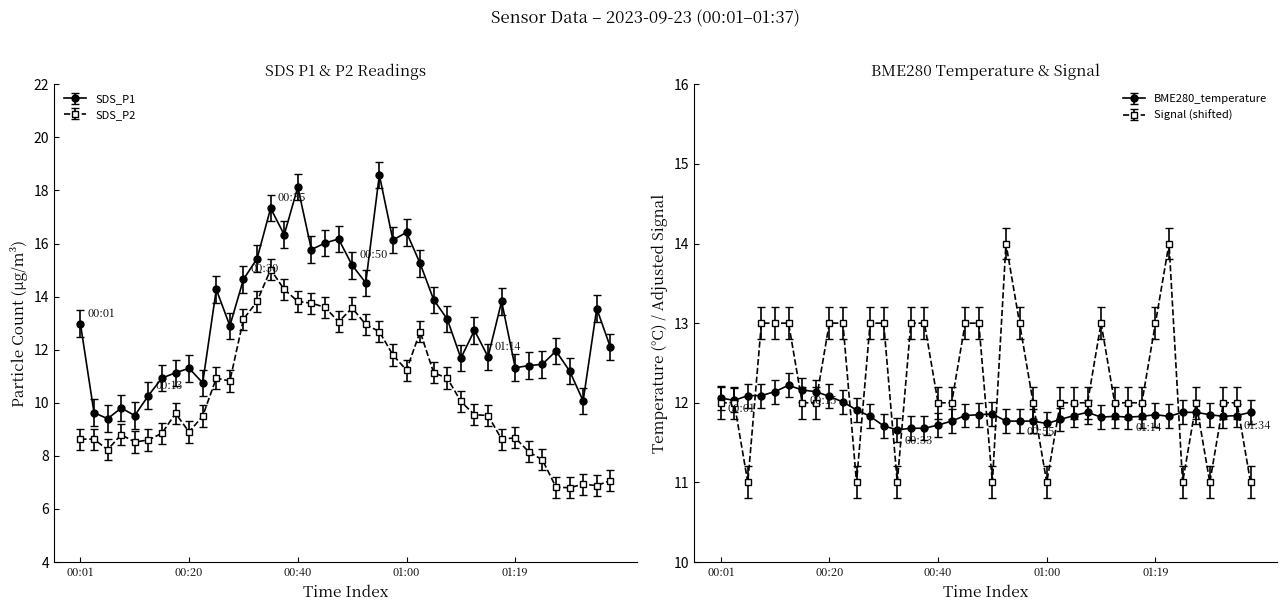

How many values in the SDS_P2 series are below 9?

17